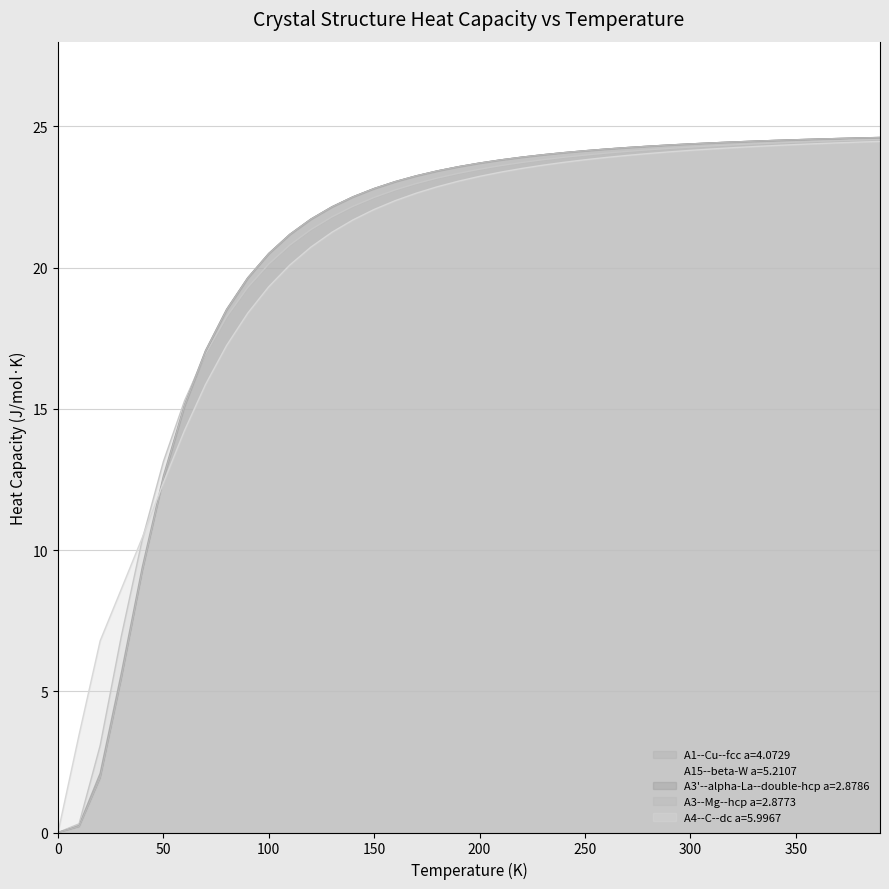

True or false: A4--C--dc a=5.9967 has more than 1 interior local peaks.

False